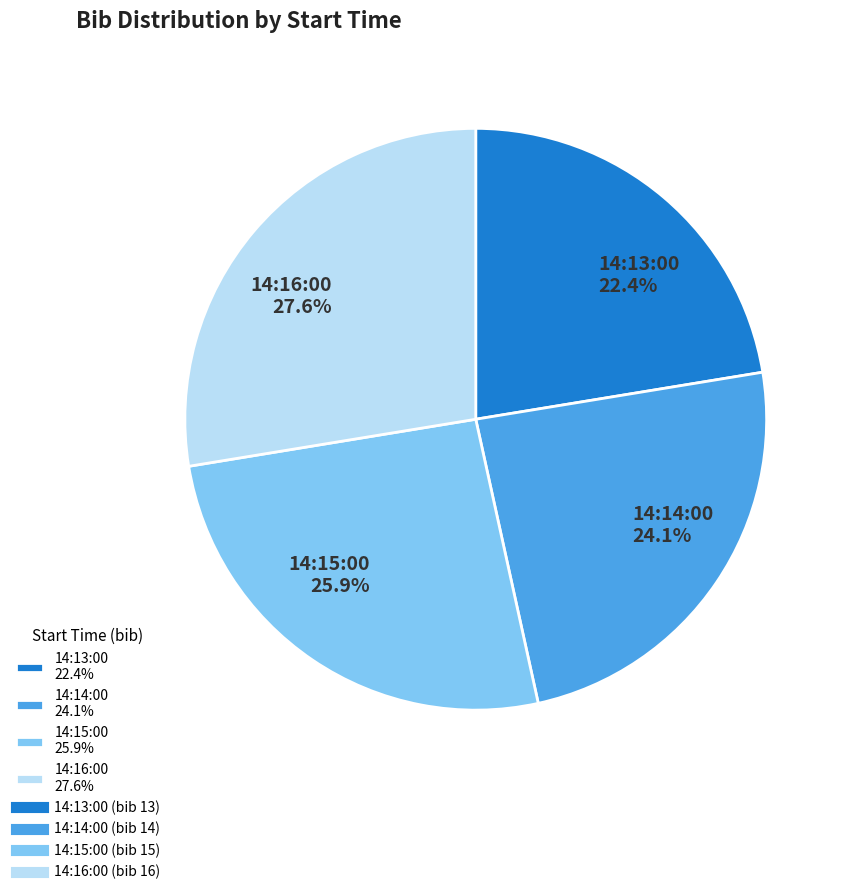

Approximately how many times larger is the value at 14:15:00 25.9% compared to 14:16:00 27.6%?

0.9